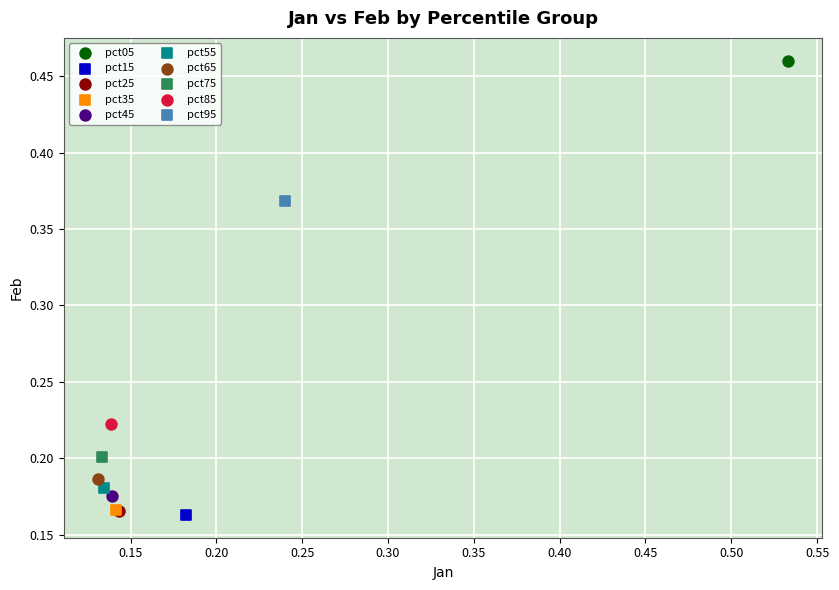

What are all the series names shown in the legend?

pct05, pct15, pct25, pct35, pct45, pct55, pct65, pct75, pct85, pct95